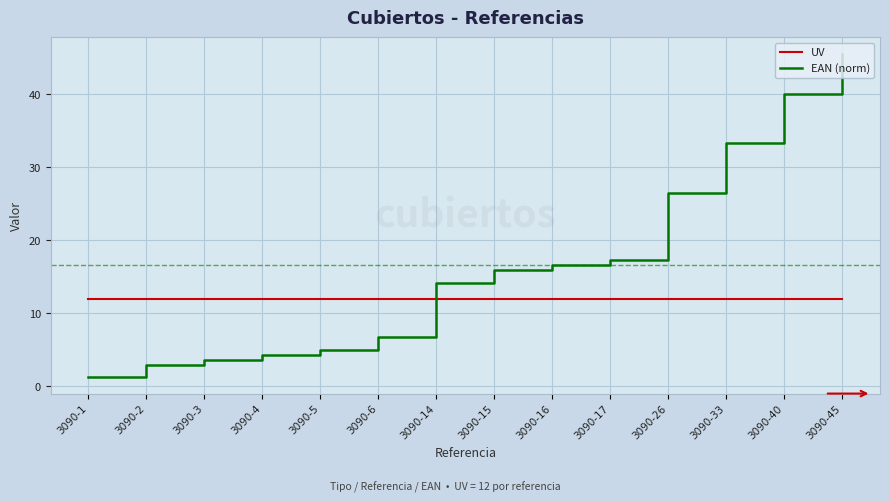

Reading right to left, extract all data points from this chart.

UV: 12.0	12.0	12.0	12.0	12.0	12.0	12.0	12.0	12.0	12.0	12.0	12.0	12.0	12.0
EAN (norm): 45.6	40.1	33.3	26.5	17.3	16.6	15.9	14.2	6.7	5.0	4.3	3.6	2.9	1.2